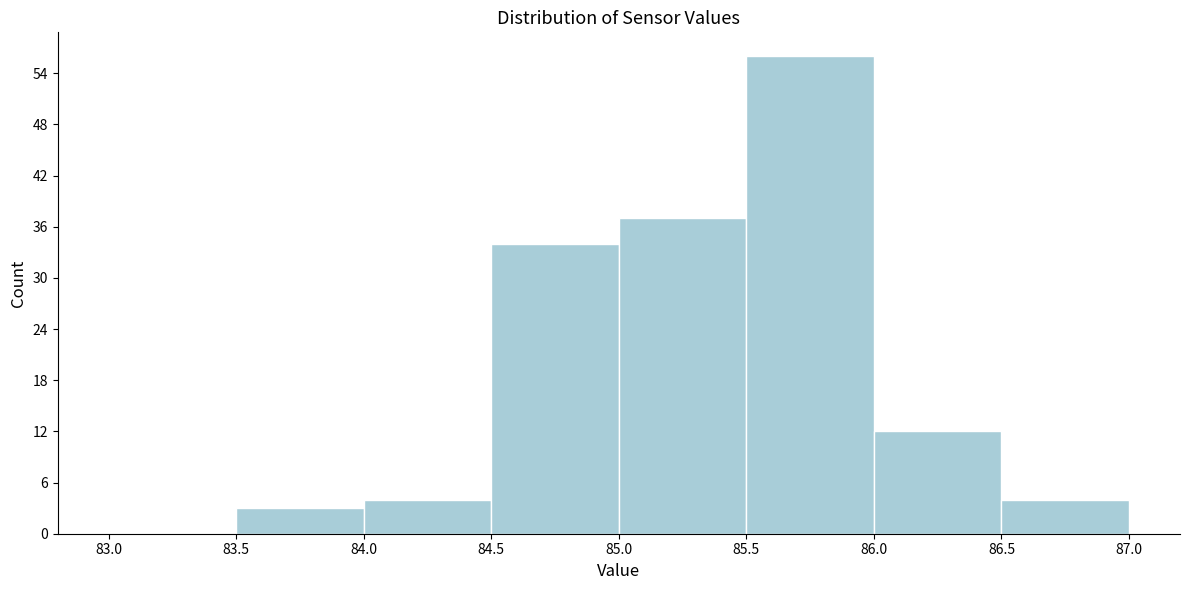

What is the height of the bar covering 83.5 to 84.0 on the x-axis? The values are not printed on the chart, so give them approximately, as read against the axis.

3